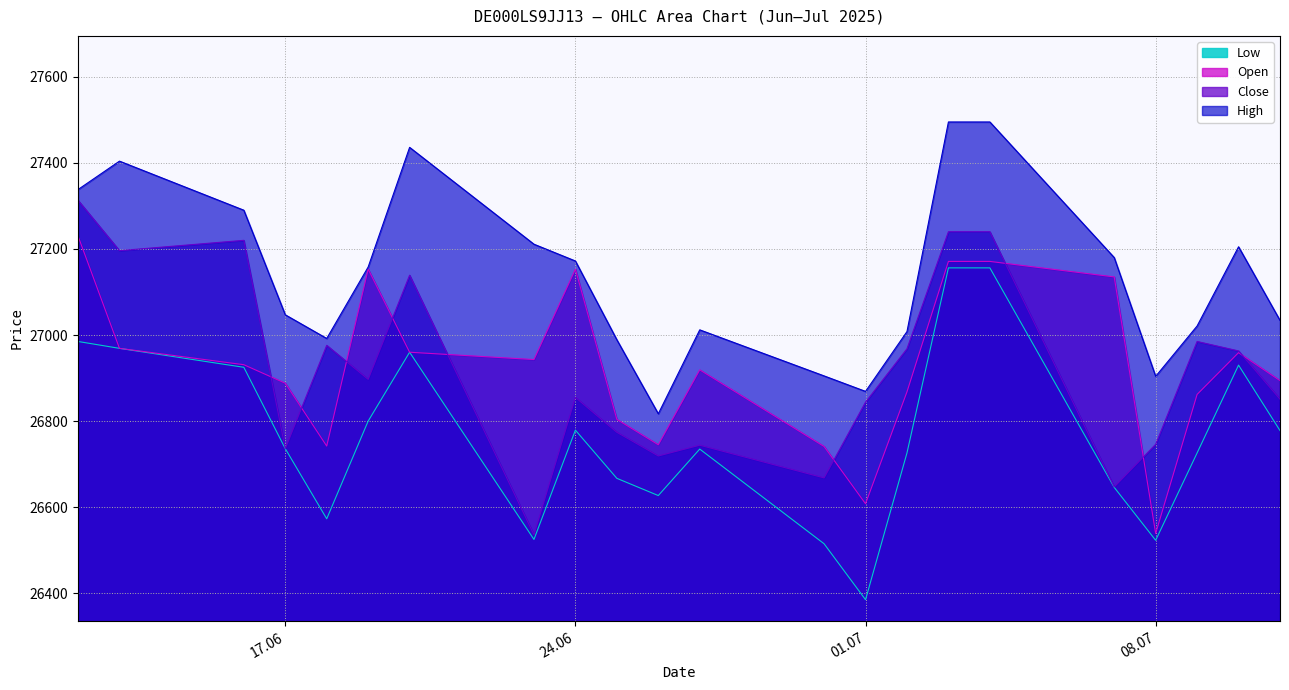

At how many categories does at least one series exceed 27249?

6